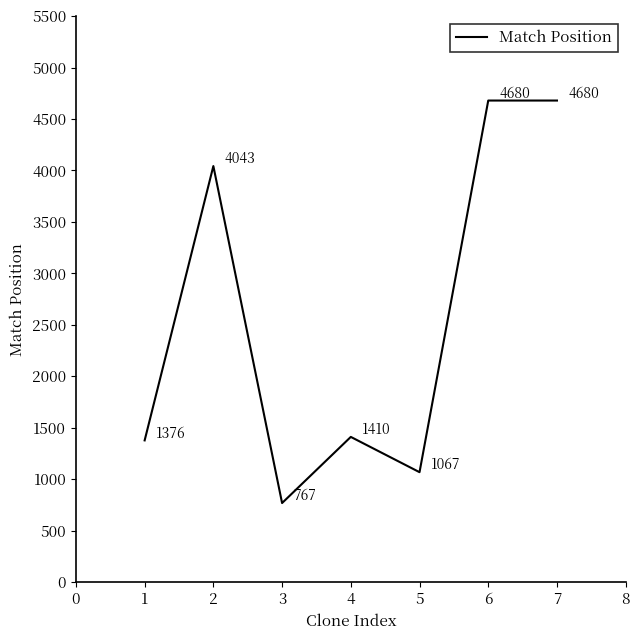

True or false: there are more than 1 points higher than both neighbors.

True